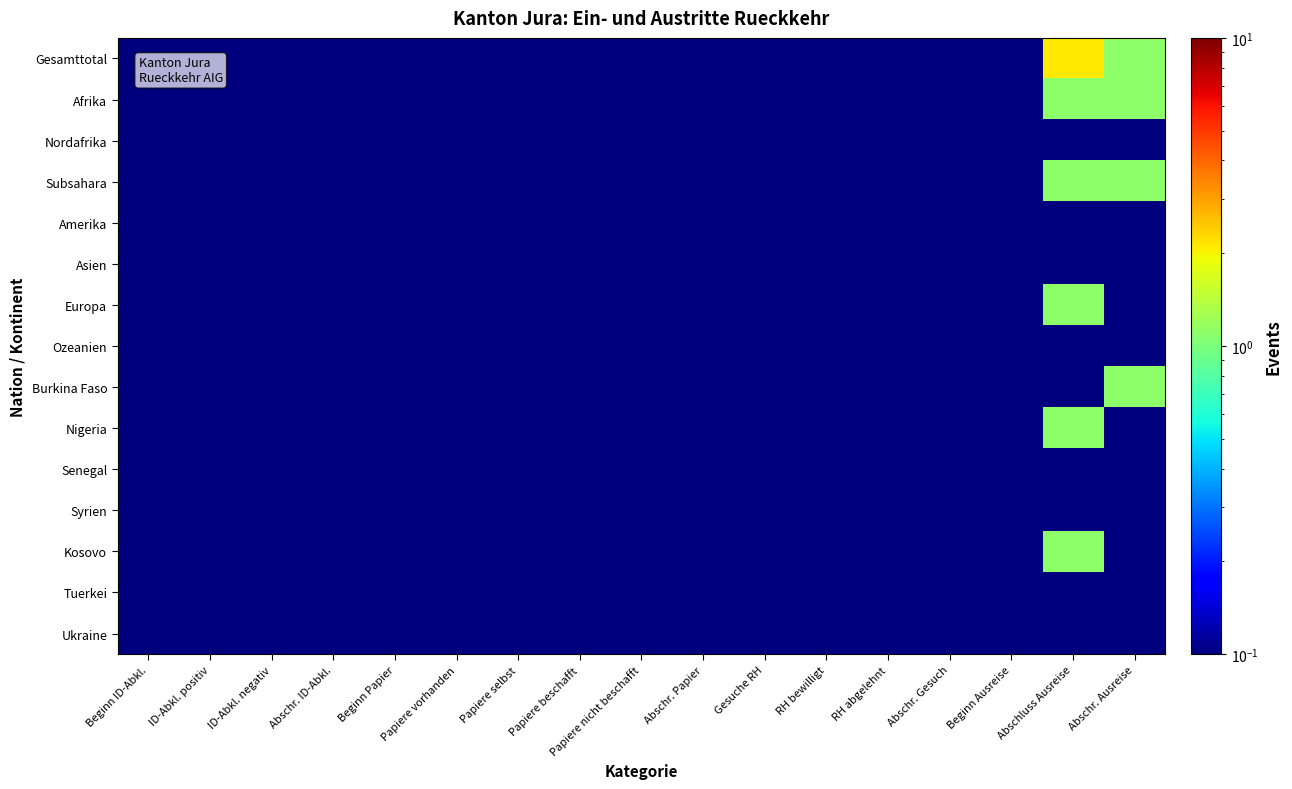

At which category does the chart reach its minimum across all series?

Beginn ID-Abkl.